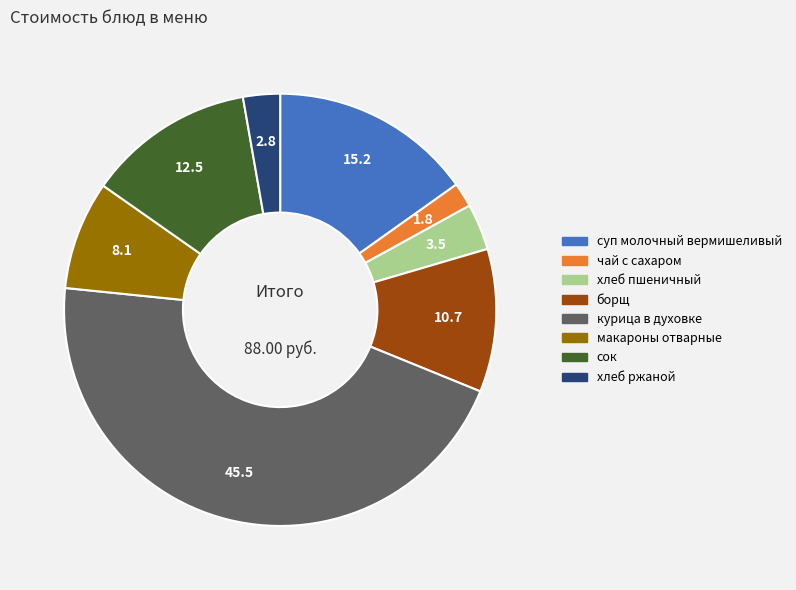

Is the sum of курица в духовке and хлеб ржаной greater than half?

No